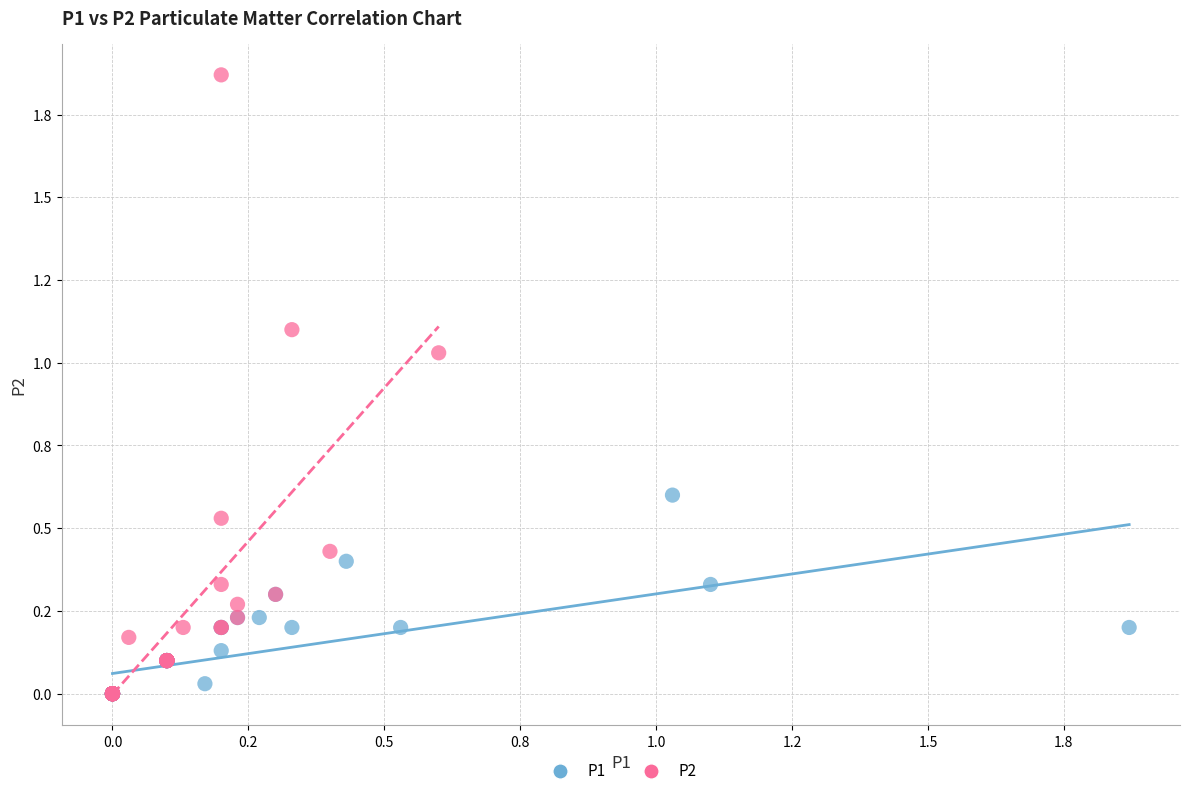

What are all the series names shown in the legend?

P1, P2